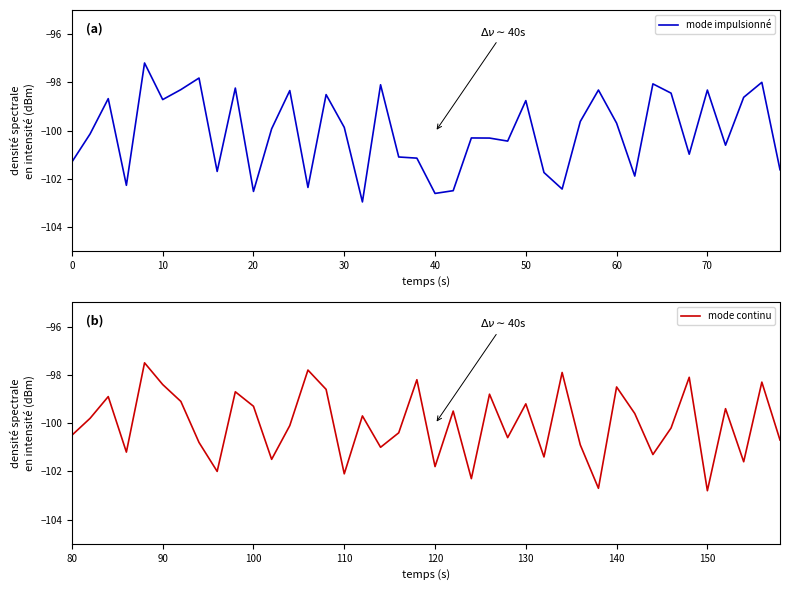

What is the smallest value displayed?

-103.0